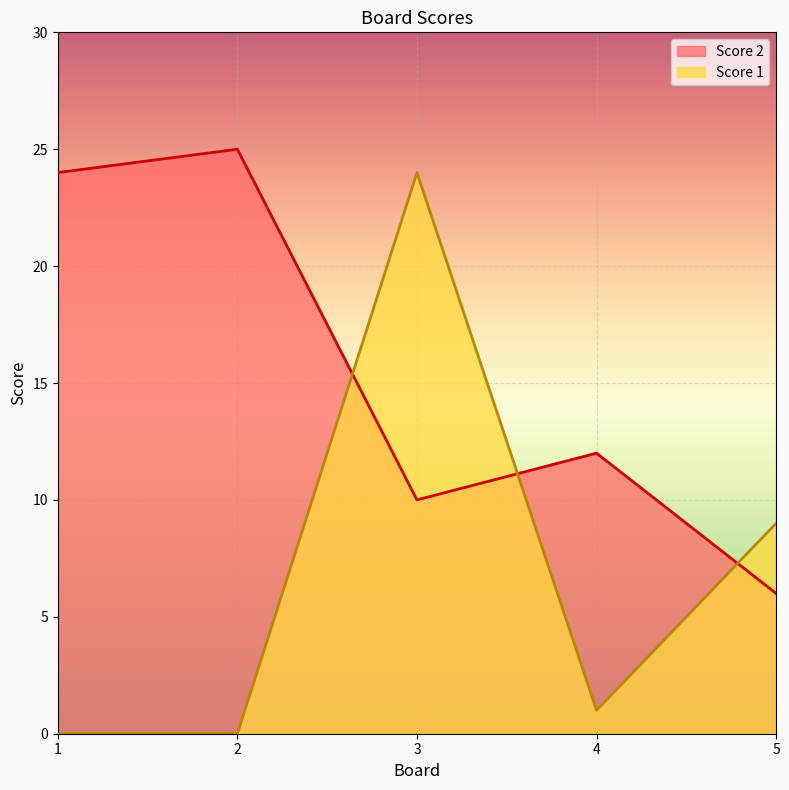

What is the greatest value displayed?

25